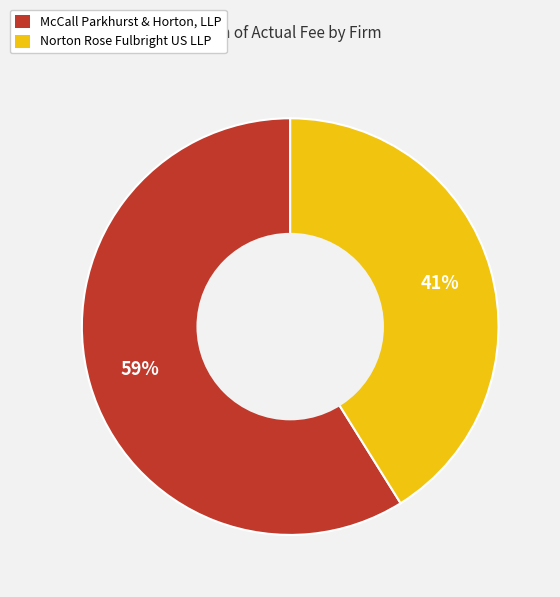

Which has a higher value, McCall Parkhurst & Horton, LLP or Norton Rose Fulbright US LLP?

McCall Parkhurst & Horton, LLP